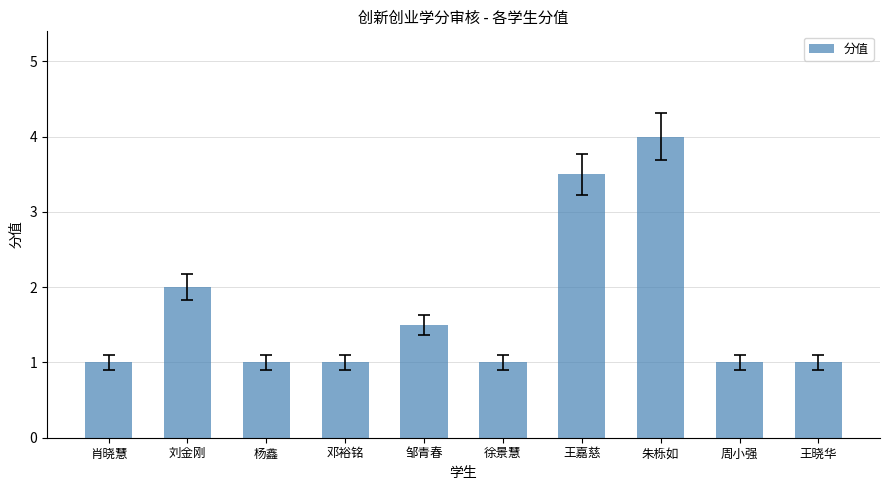

True or false: the data shows 1.6 at 周小强.

False